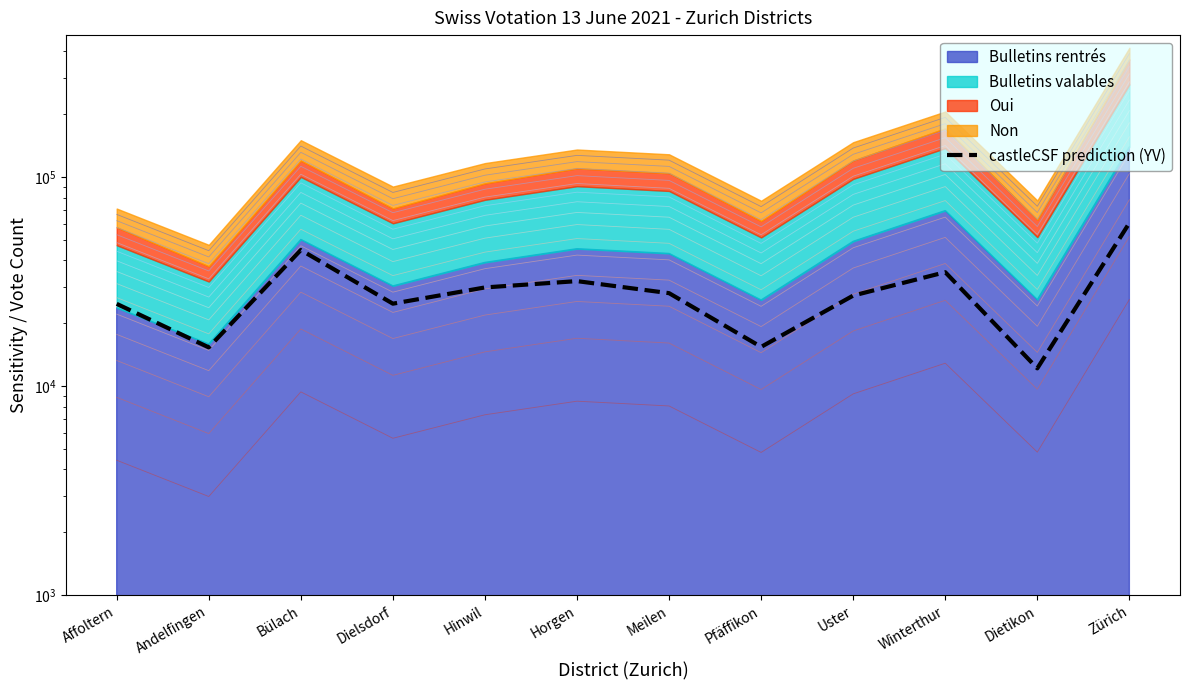

Is it true that the value at Zürich is 17176.4?

False